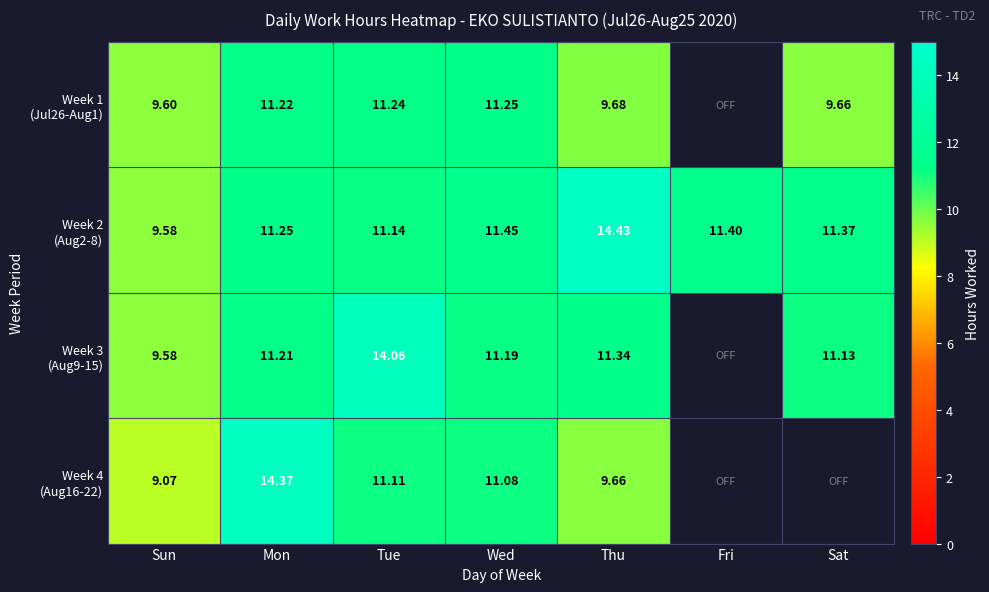

At which category is the sum across all series the highest?

Mon